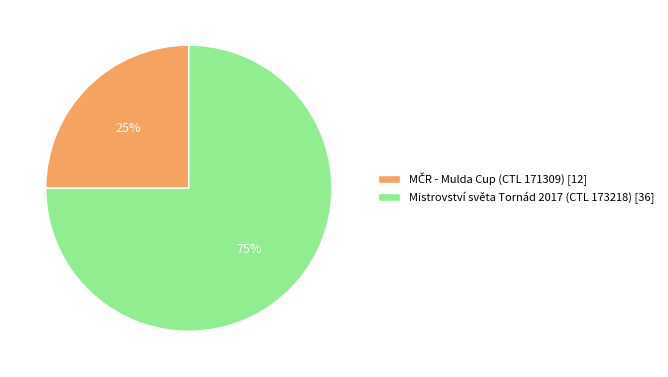

How many slices are in this pie chart?

2